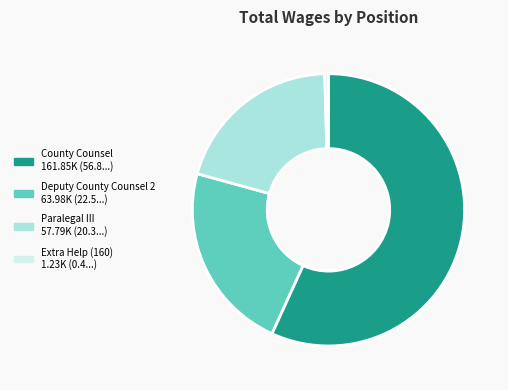

How many segments does this pie chart have?

4